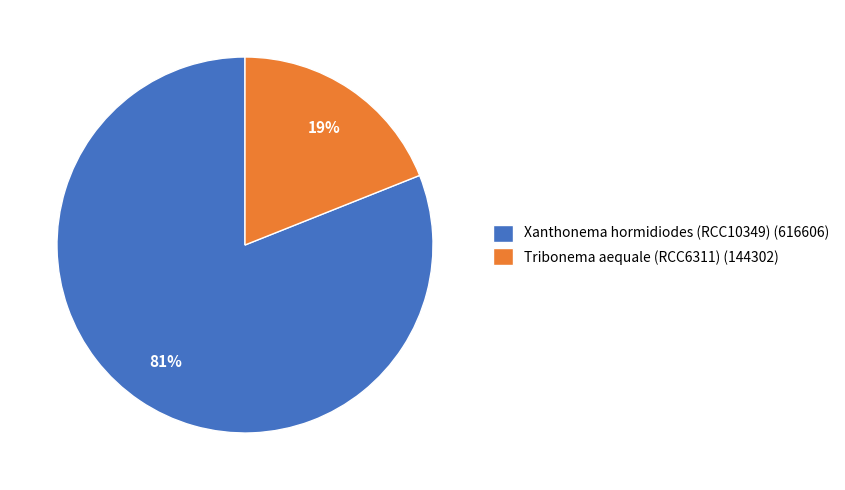

Is Tribonema aequale (RCC6311) the majority of the pie?

No